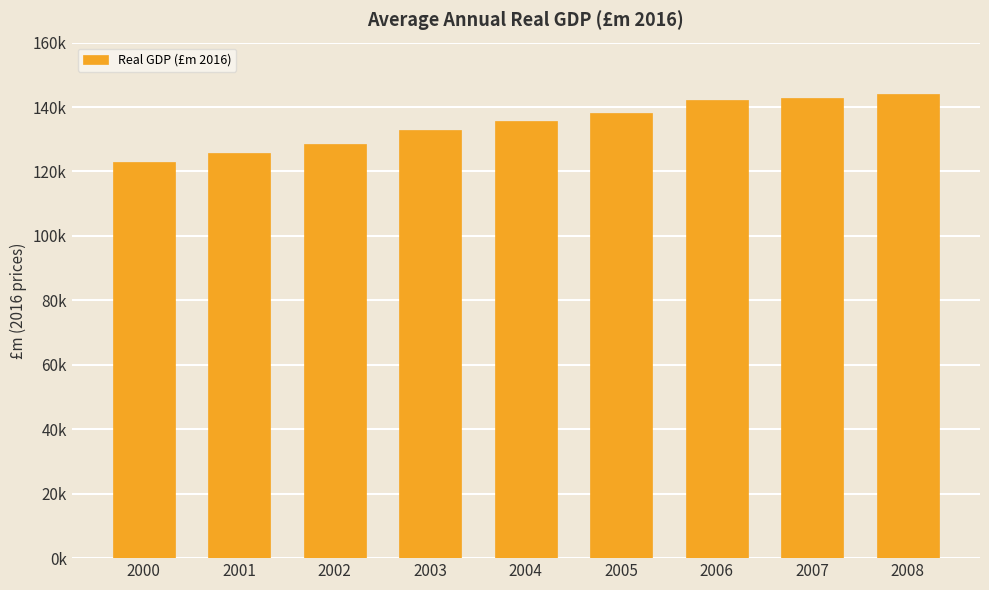

Rank the categories by value from highest to lowest.

2008, 2007, 2006, 2005, 2004, 2003, 2002, 2001, 2000